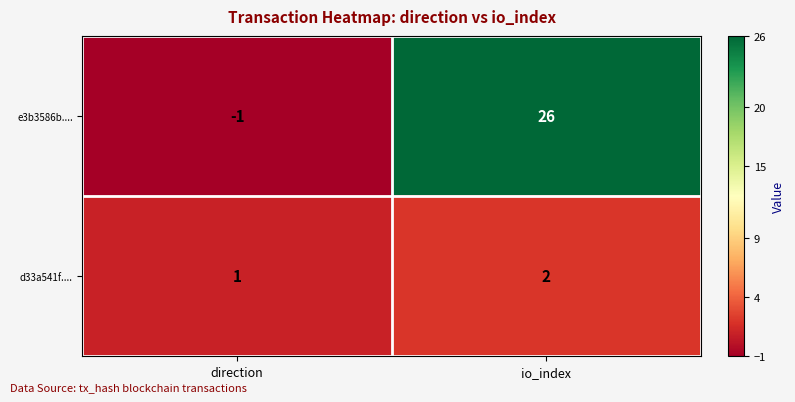

What is the minimum value shown in the chart?

-1